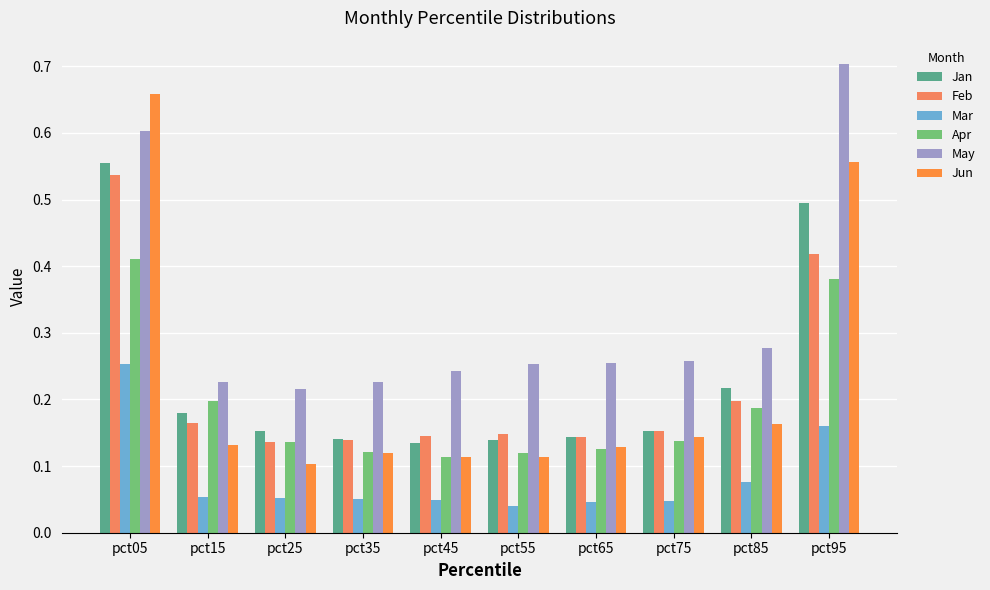

Does the chart contain stacked bars?

No